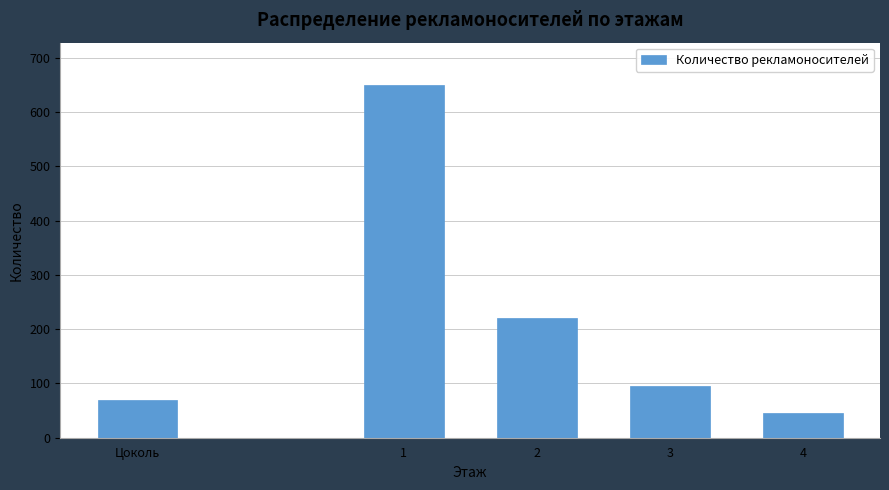

Reading right to left, what are all the values shown in this chart?

45	95	220	650	69